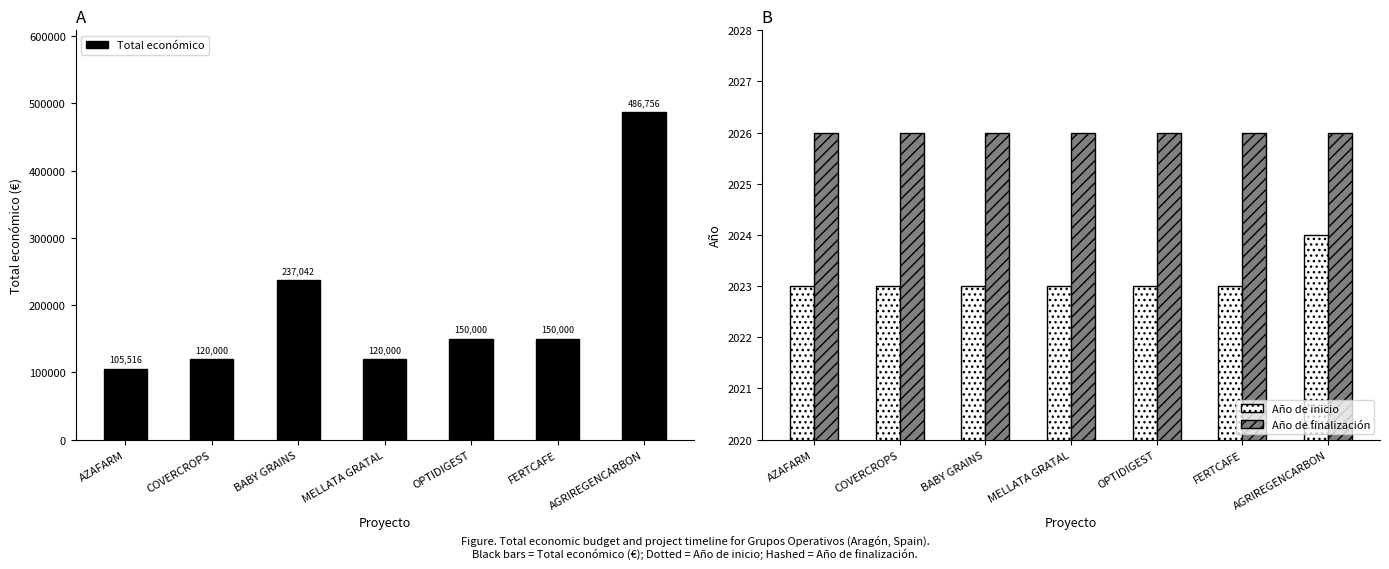

Is it true that Año de inicio equals 2023 at COVERCROPS?

True